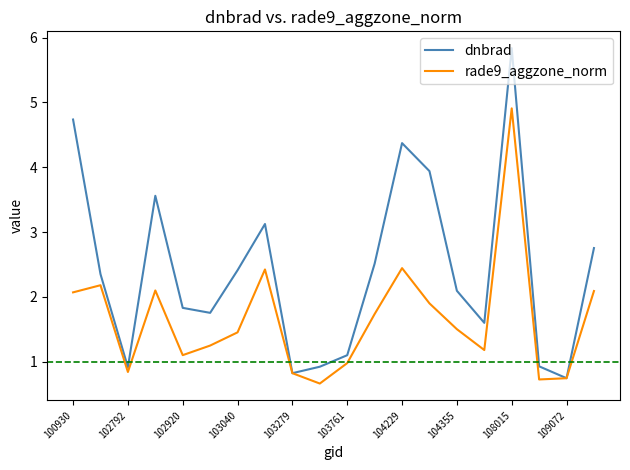

Does the chart have visible grid lines?

No